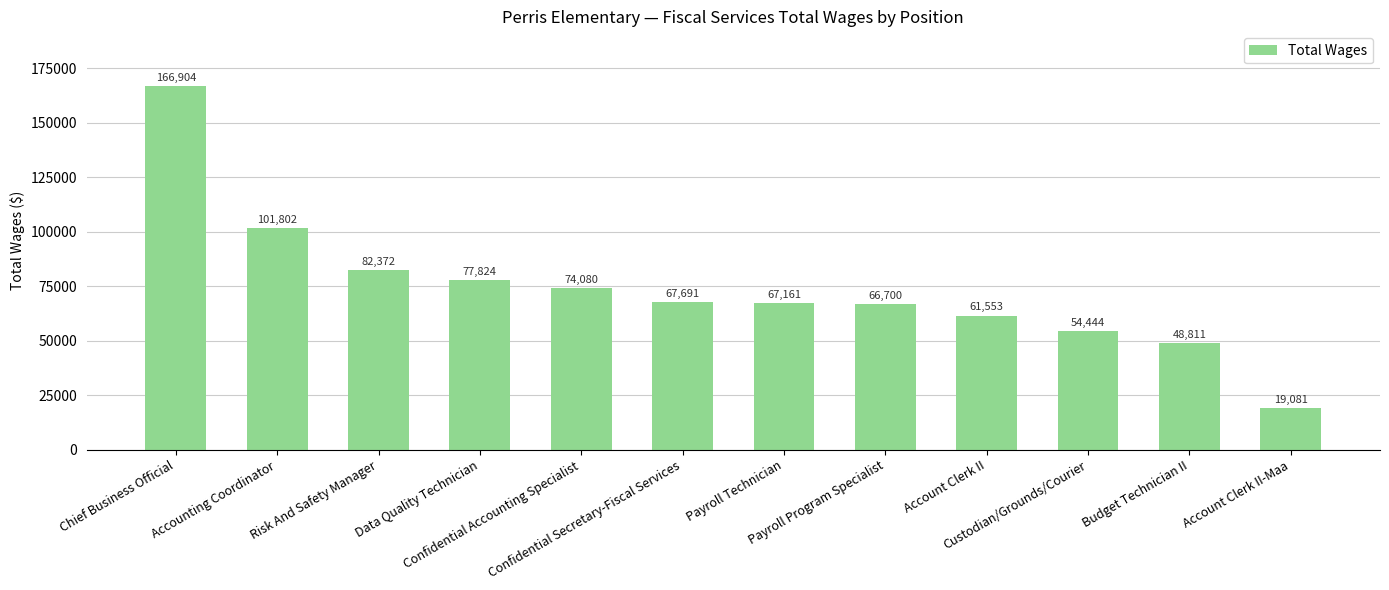

Where is the data nearest to the value 92992?

Accounting Coordinator